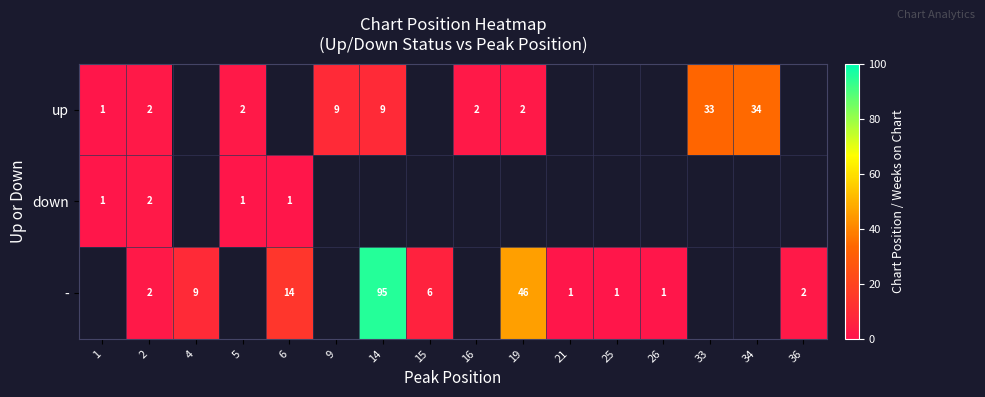

What is the sum of the up values at 9 and 16?

11